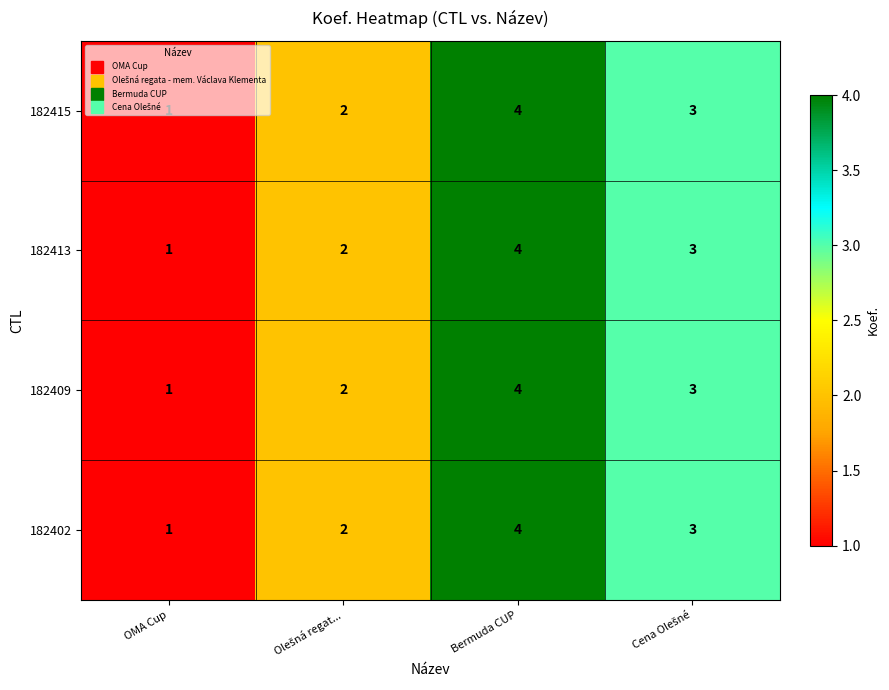

Count the number of categories in the chart.

4